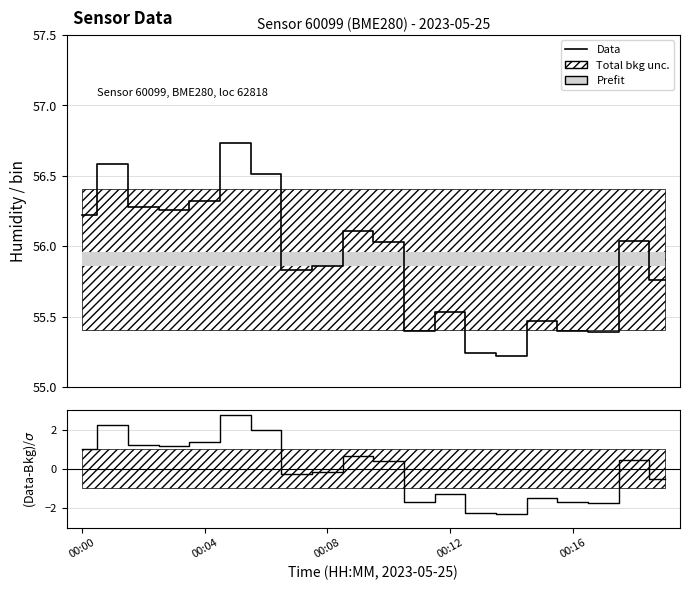

What position from the left is 7?

8